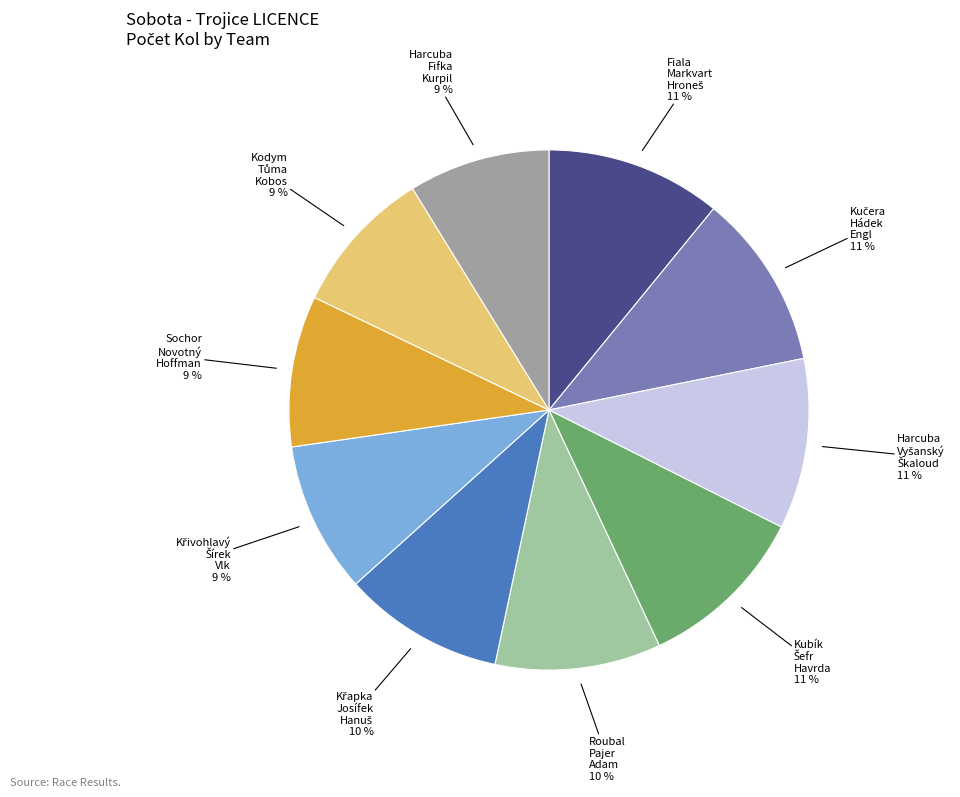

Count the number of slices in the pie.

10